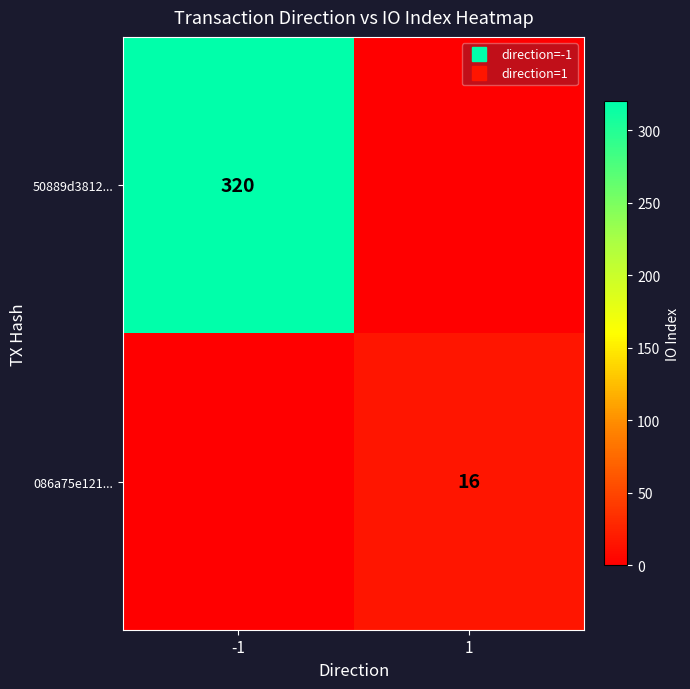

The 086a75e121... series shows 10 at 1. True or false?

False